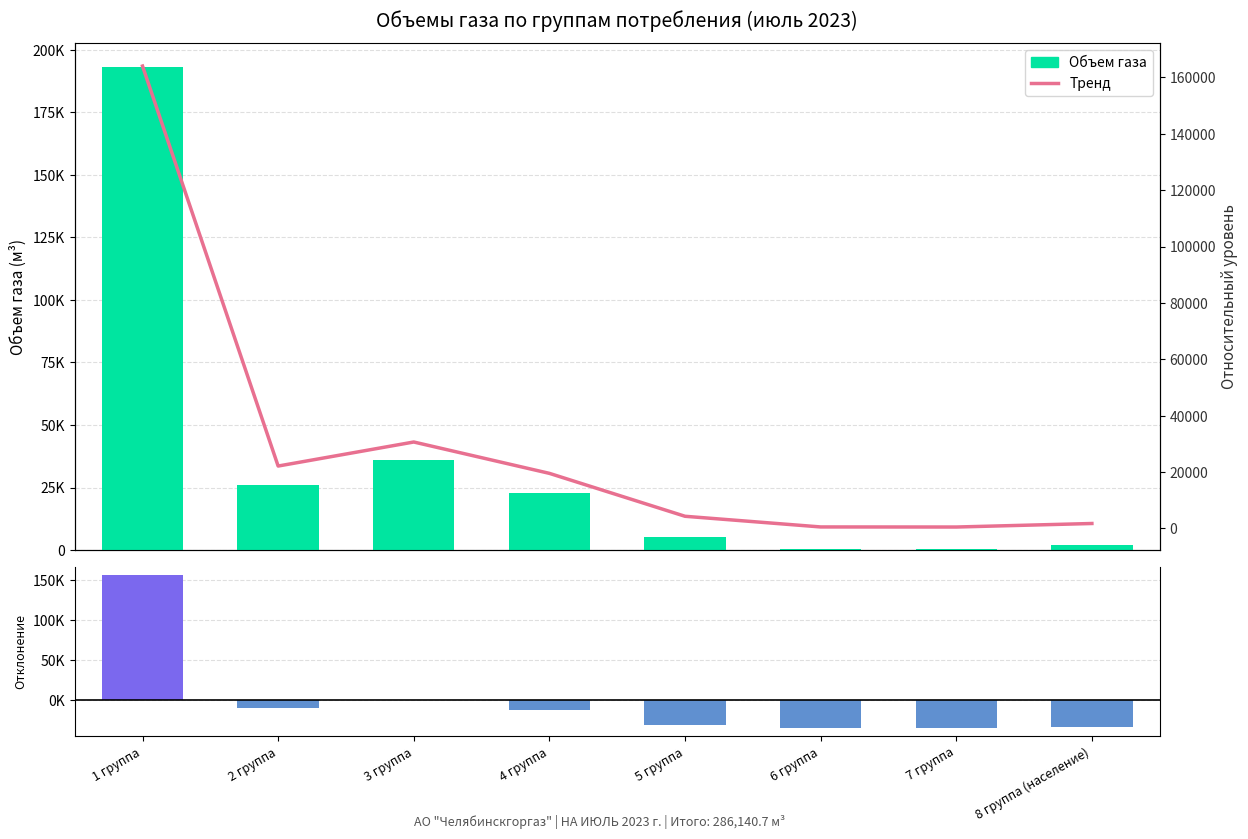

List the series in order of their overall mean, highest first.

Объем газа, Тренд, Отклонение от среднего